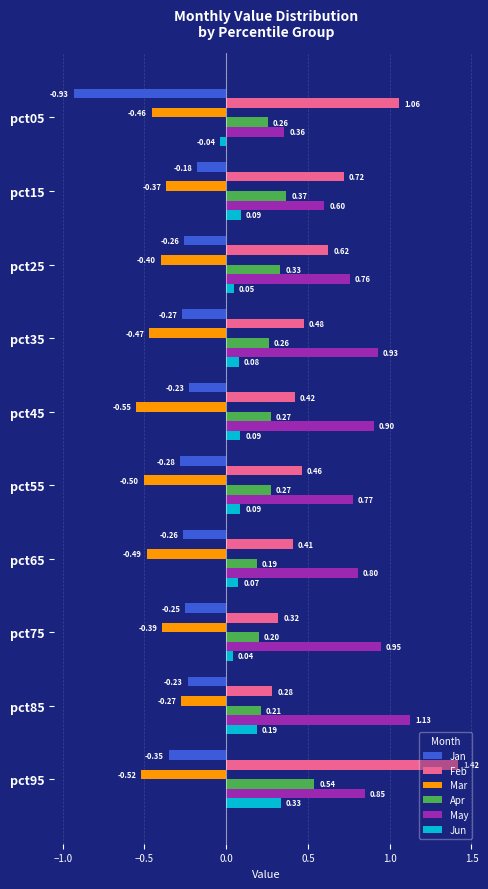

What is the difference between the maximum and minimum values in the Jan series?

0.8